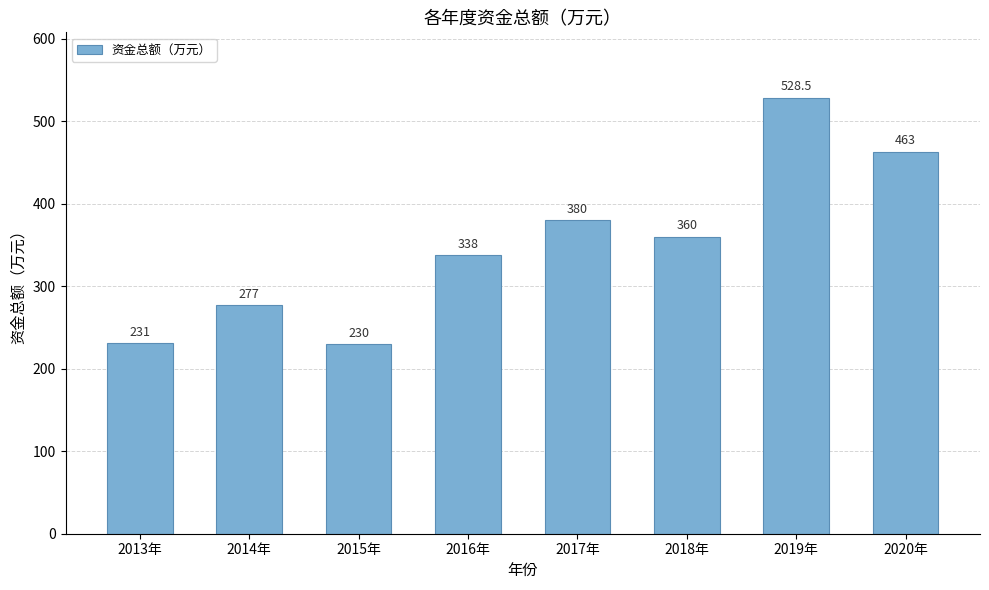

Reading left to right, transcribe all the data shown in this chart.

231.0	277.0	230.0	338.0	380.0	360.0	528.5	463.0